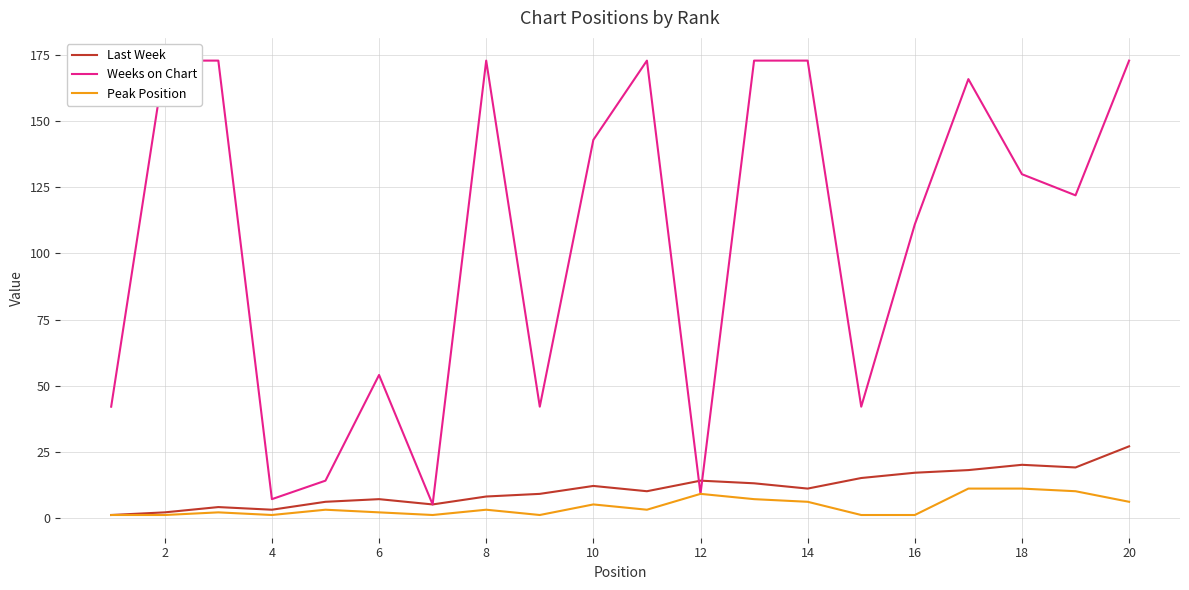

What is the minimum value shown in the chart?

1